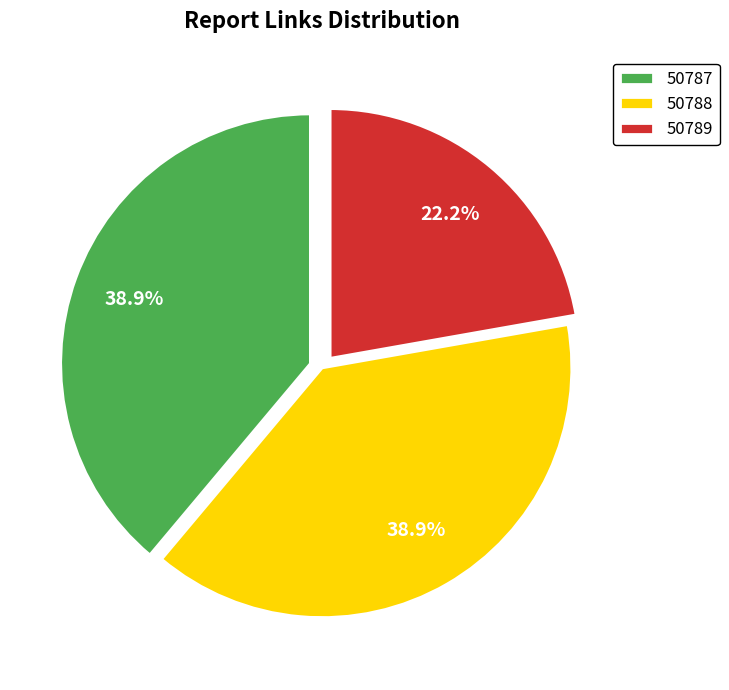

What is the smallest slice in the pie chart?

50789